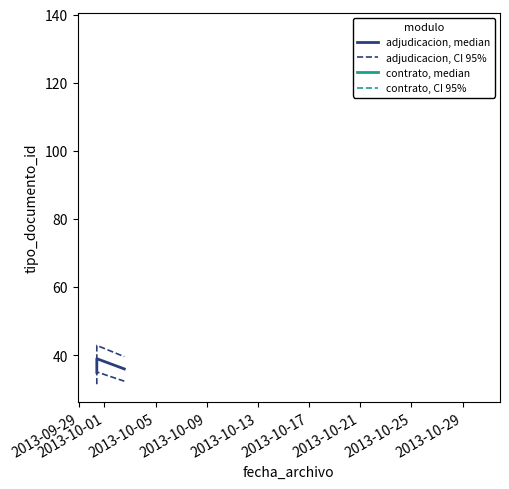

How many distinct data groups are displayed?

2